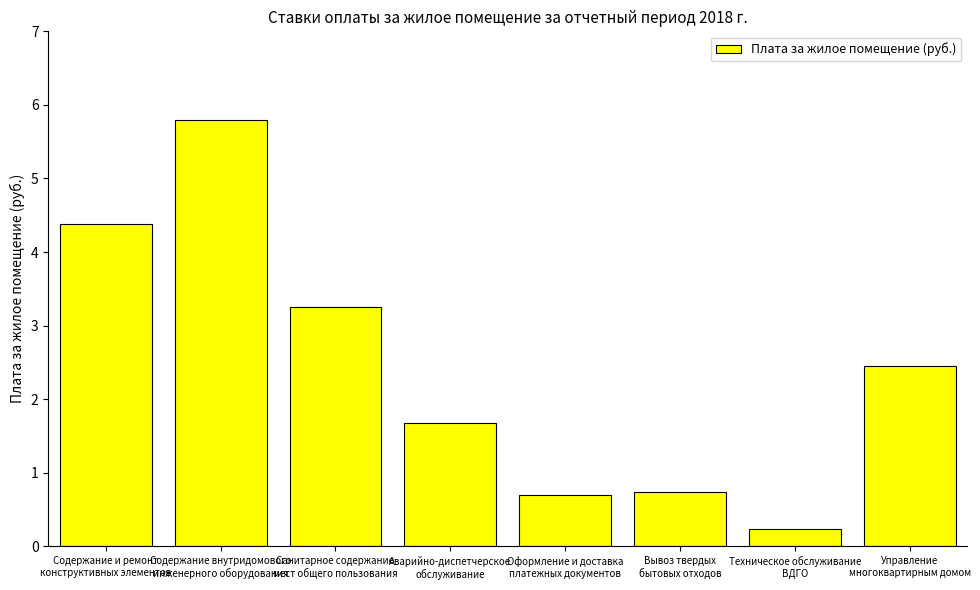

What is the difference between the maximum and minimum values?

5.6